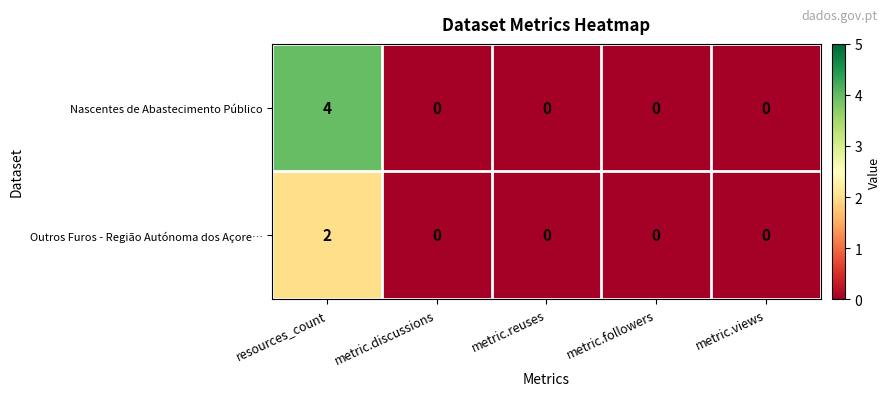

What is the sum of all Nascentes de Abastecimento Público values?

4